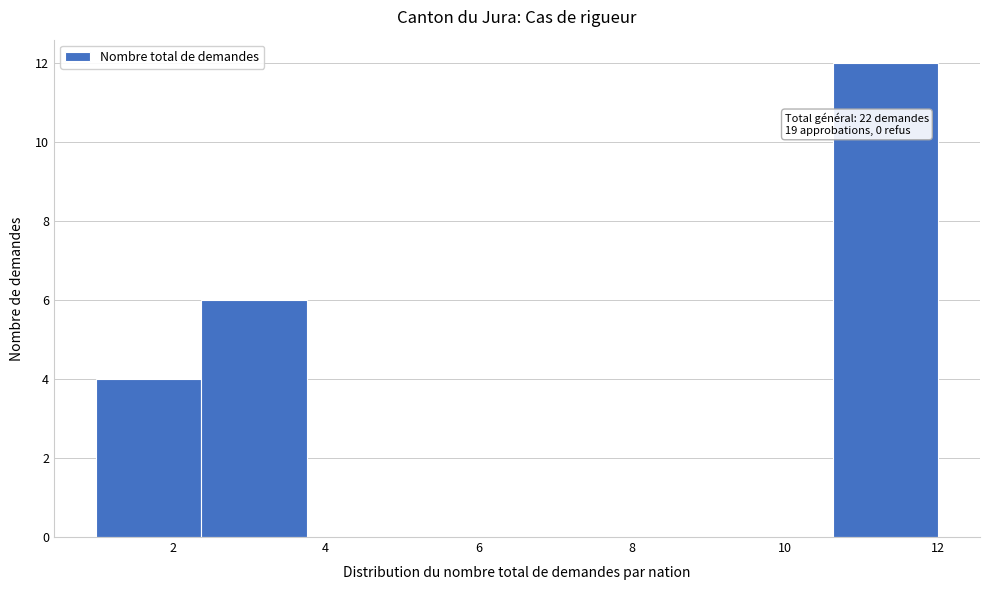

Which range on the x-axis has the tallest bar?

10.6 to 12.0